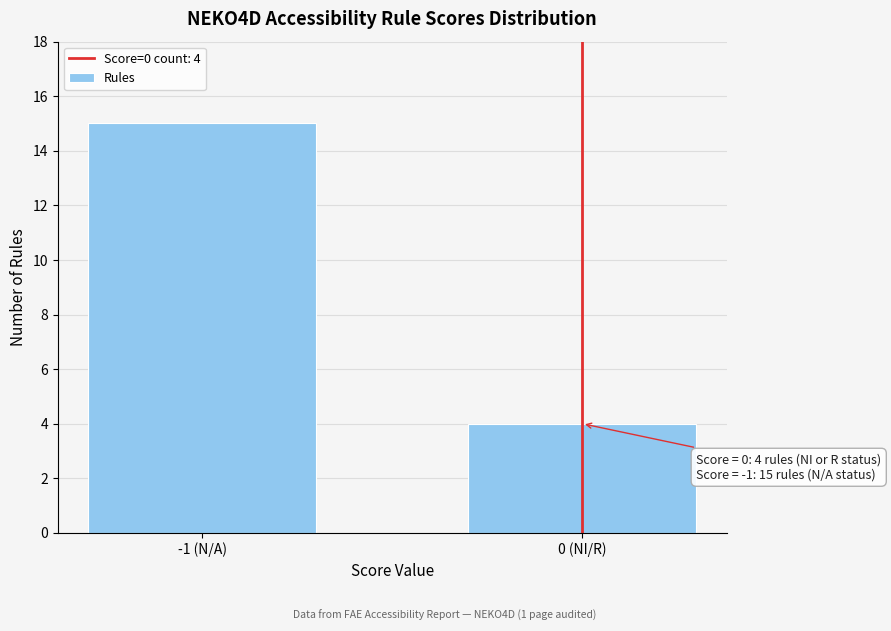

Reading left to right, transcribe all the data shown in this chart.

15	4